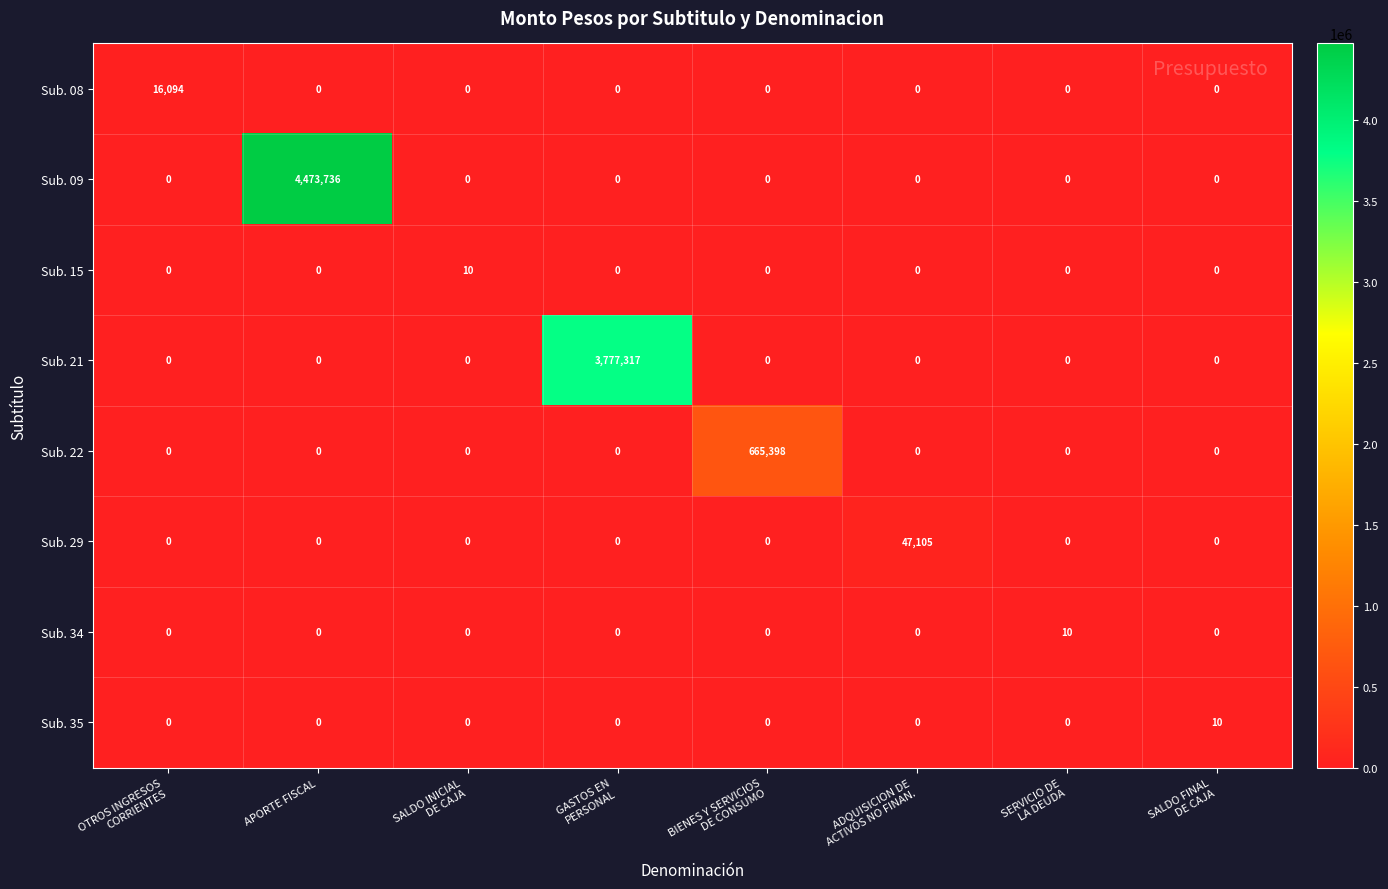

Which series has the widest spread of values?

Sub. 09